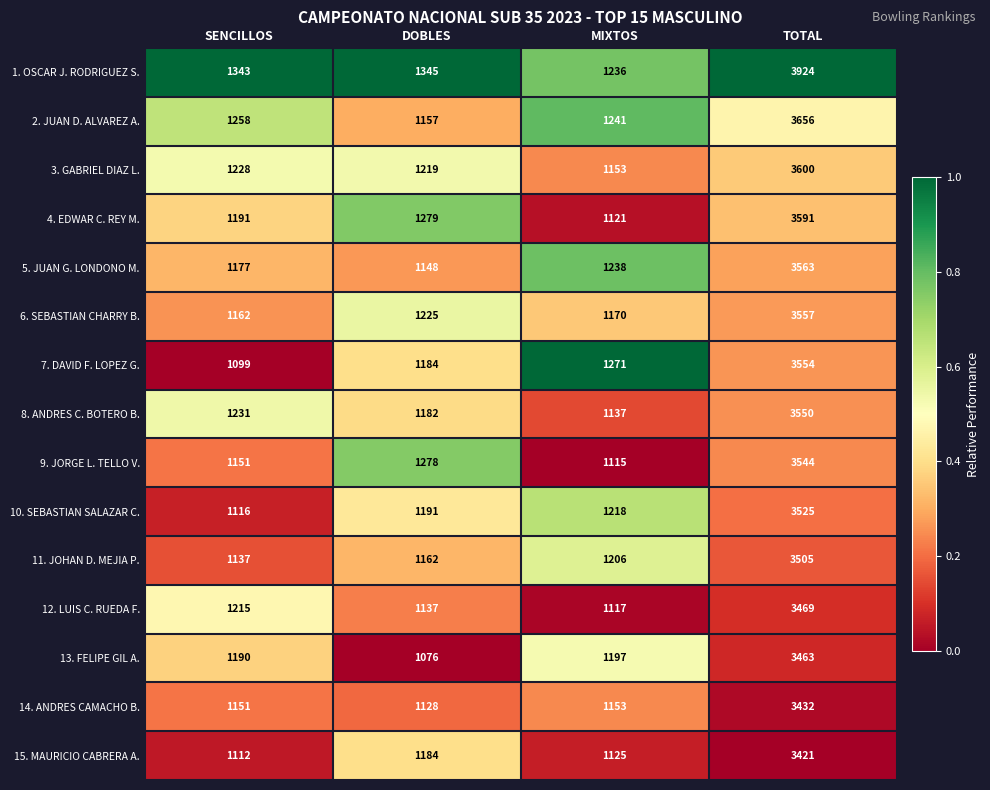

What value does the 2. JUAN D. ALVAREZ A. series have at DOBLES, to the nearest 10?

1160